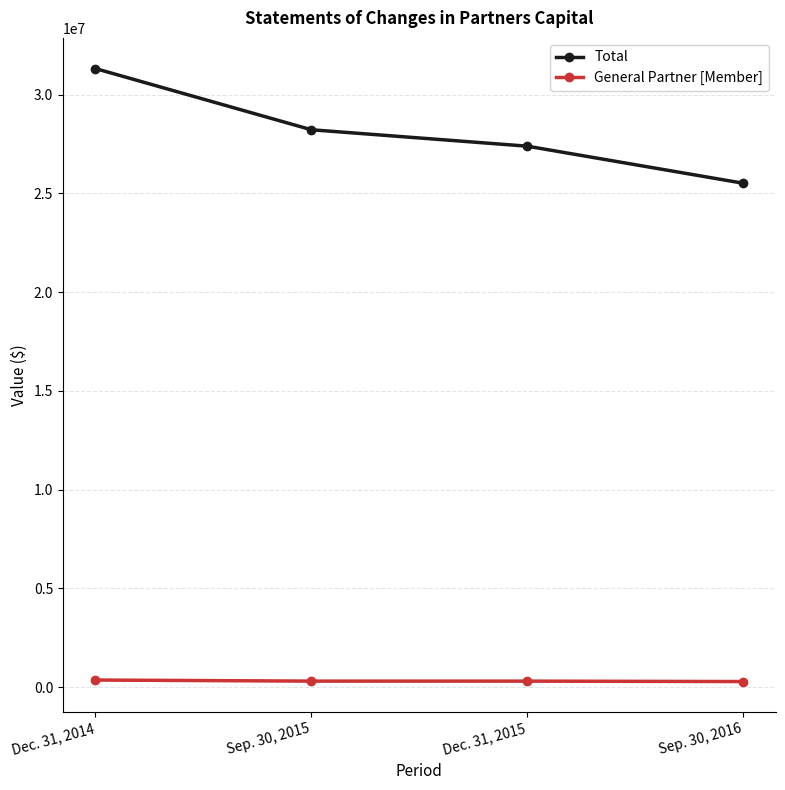

Which series has the largest total across all categories?

Total